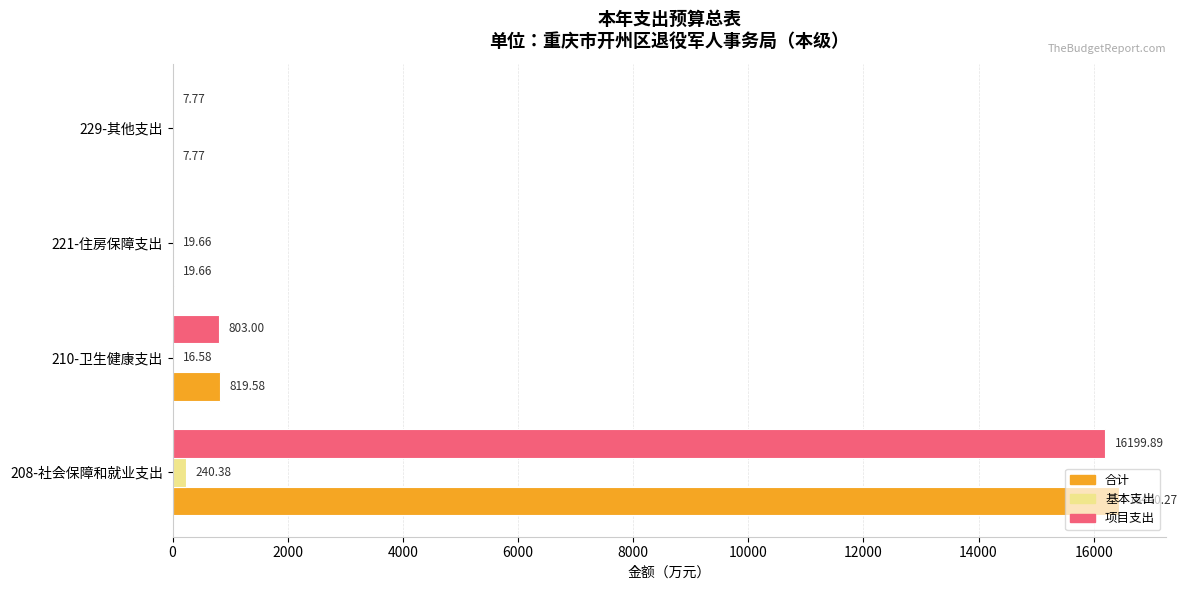

What is the sum of the 基本支出 values at 221-住房保障支出 and 208-社会保障和就业支出?

260.0